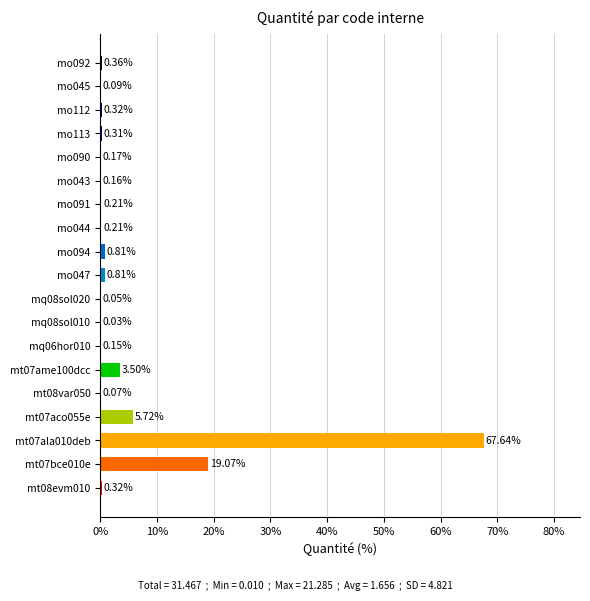

What is the sum of all values?

100.0